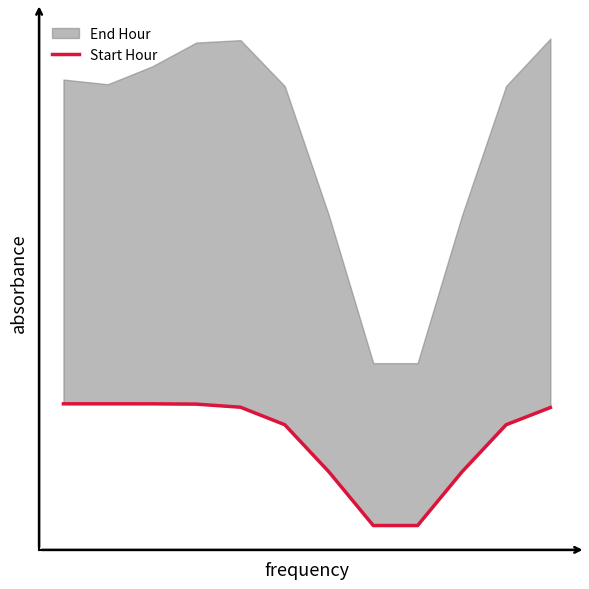

List the labels in order of value, largest first.

0, 1, 2, 3, 4, 11, 5, 10, 6, 9, 7, 8